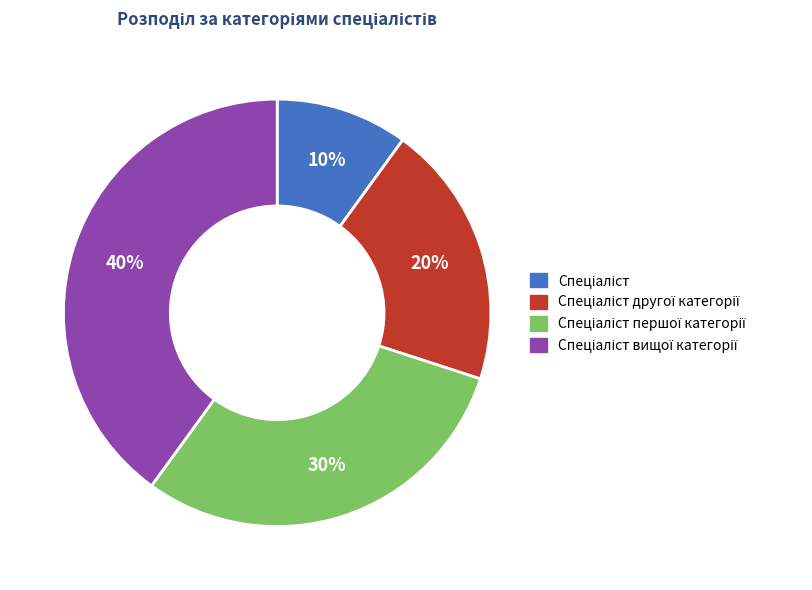

To the nearest percent, what is the difference between the largest and smallest slice percentages?

30%